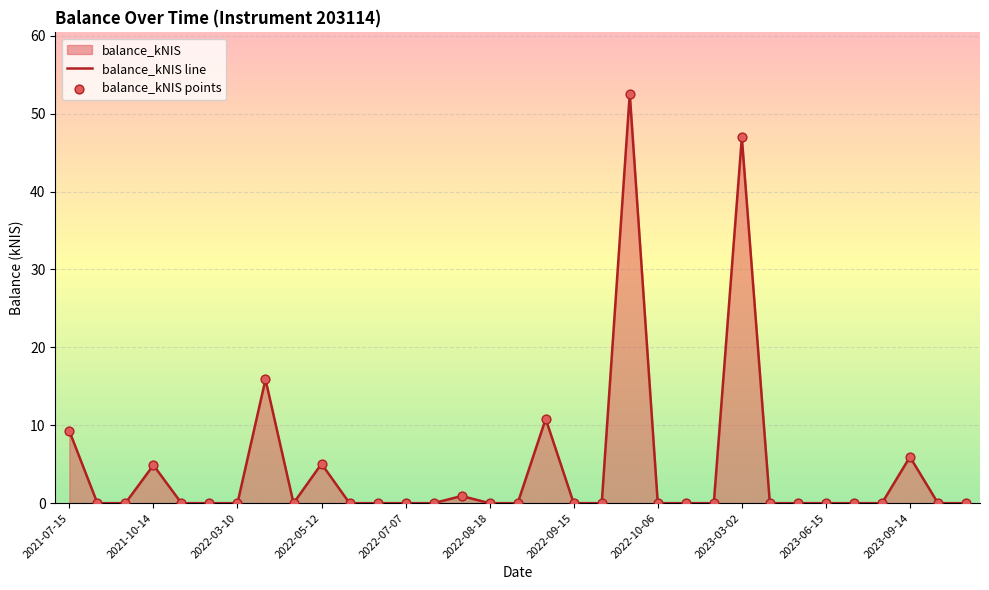

Which series has the largest total across all categories?

balance_kNIS line